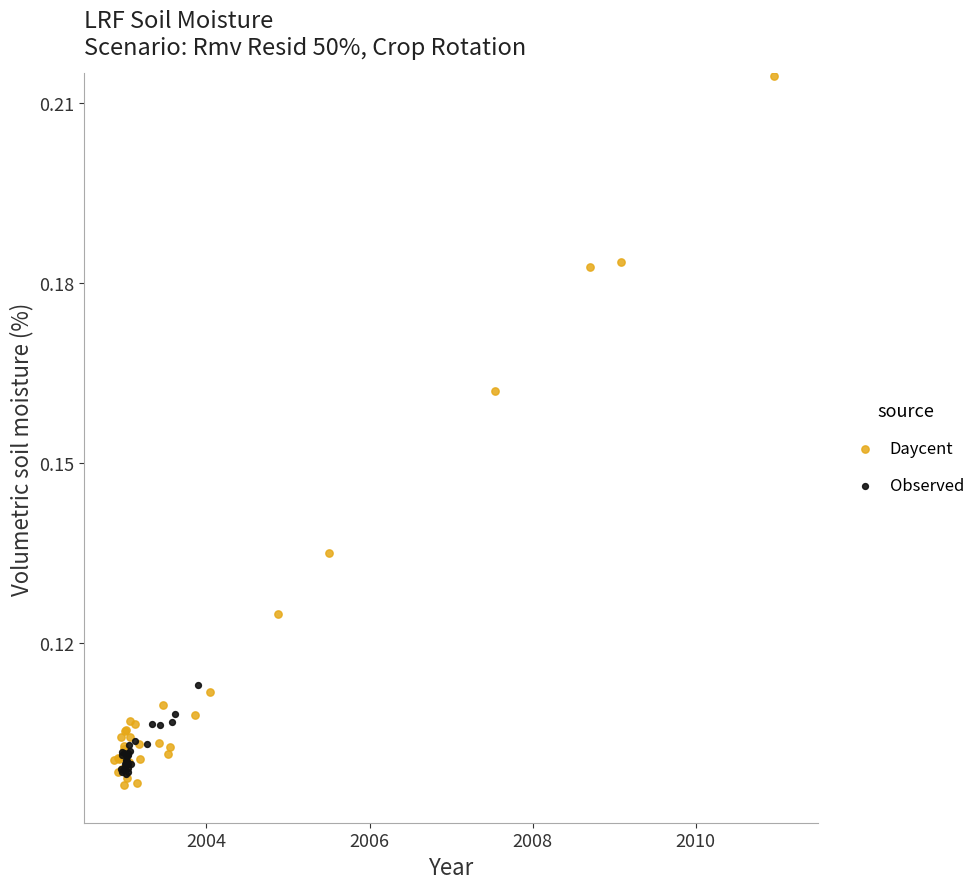

Which series reaches the minimum Y coordinate?

Daycent